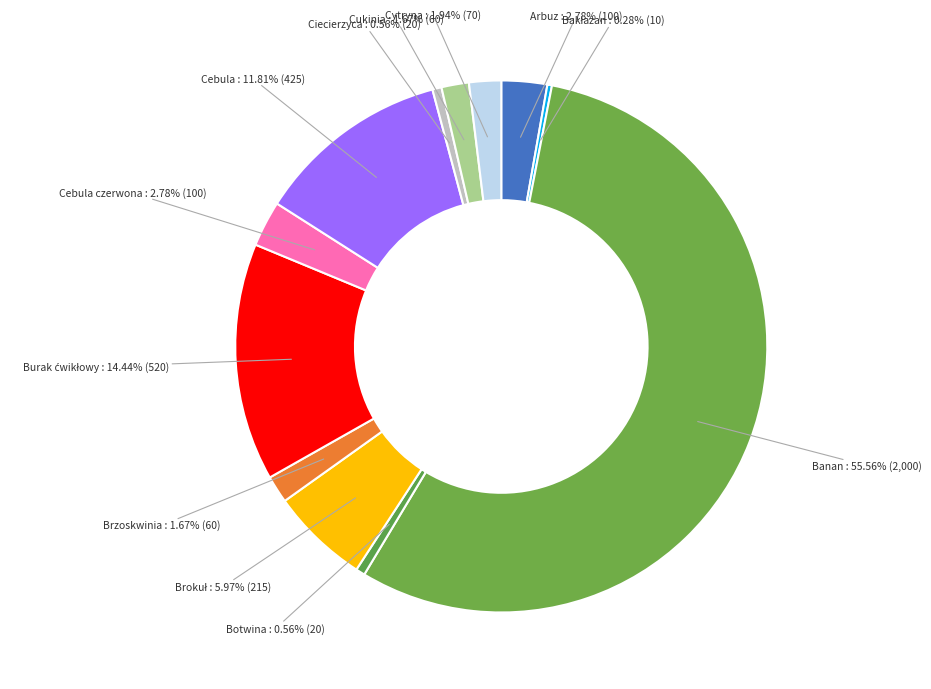

Count the number of slices in the pie.

12